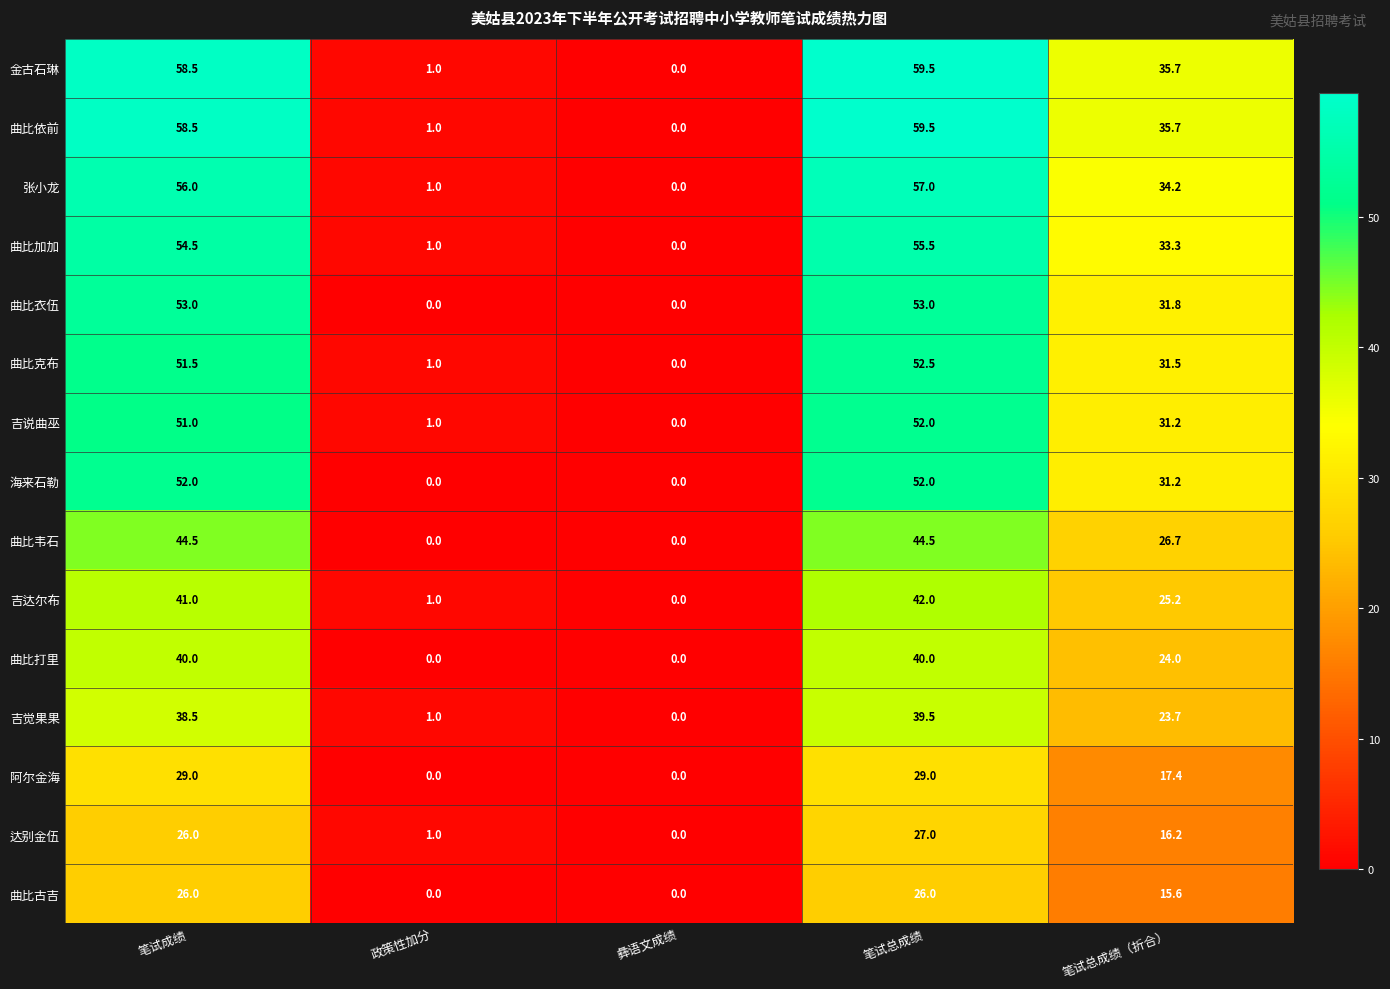

At how many categories does at least one series exceed 24?

3